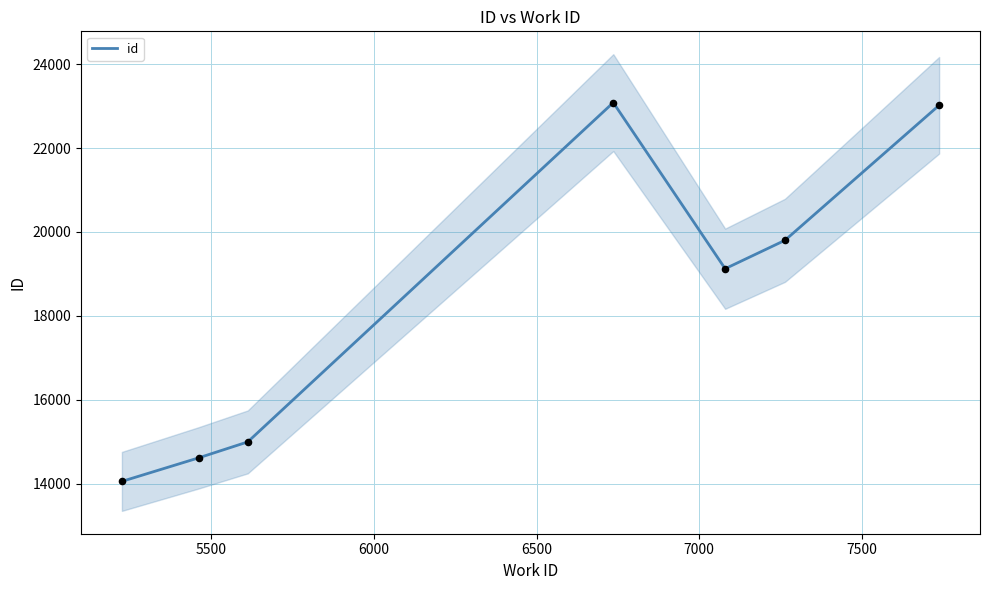

What is the maximum value for id?

23084